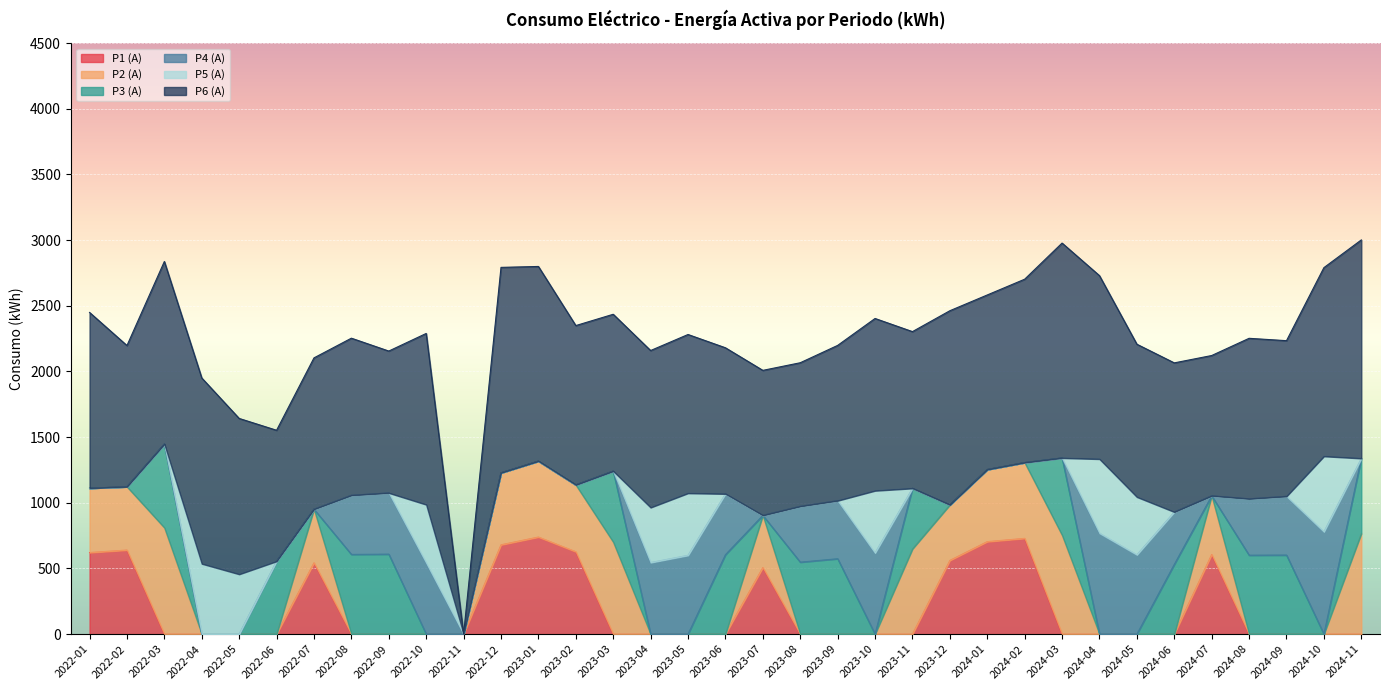

At how many categories does at least one series exceed 687?

34